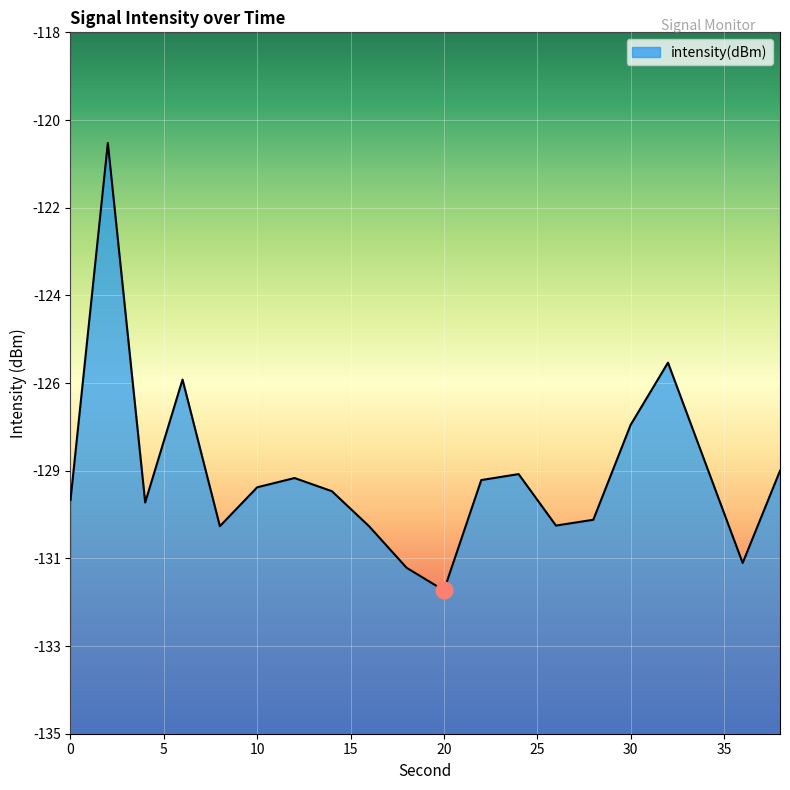

Between 4 and 38, which is larger?

38